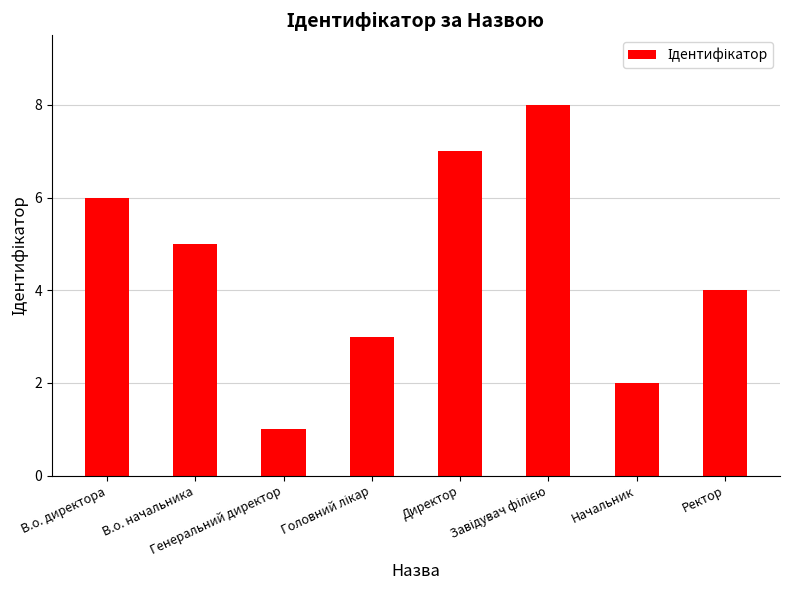

What is the greatest value displayed?

8